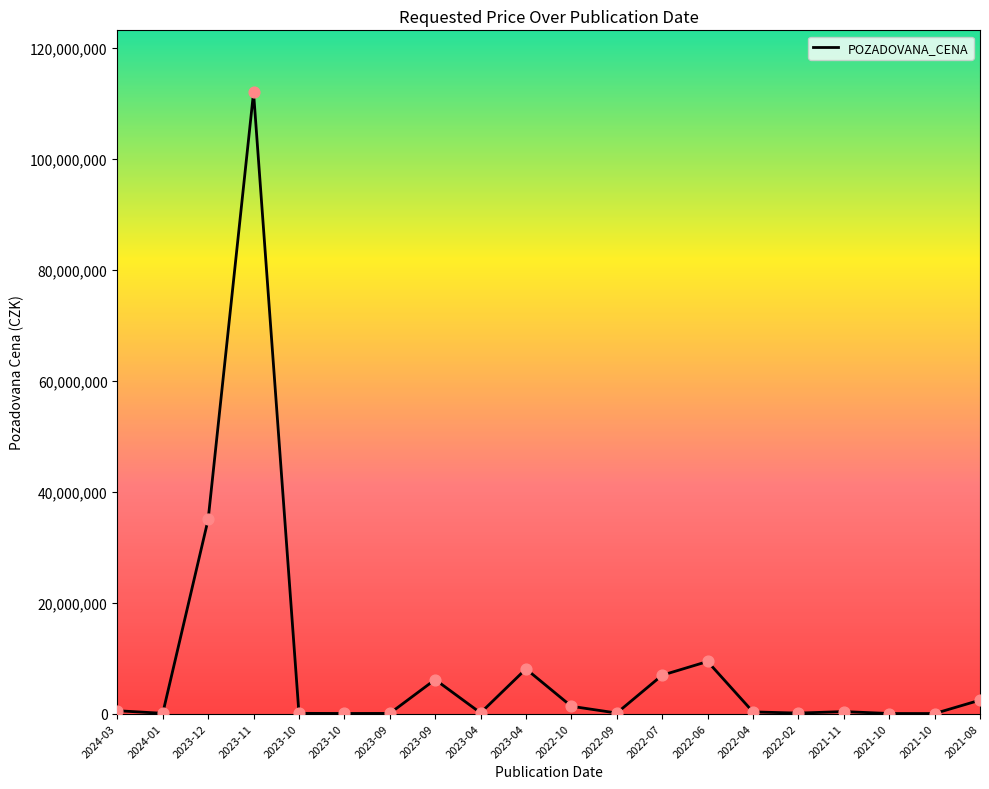

What is the change in value from 2023-09 to 2021-11?

-5768630